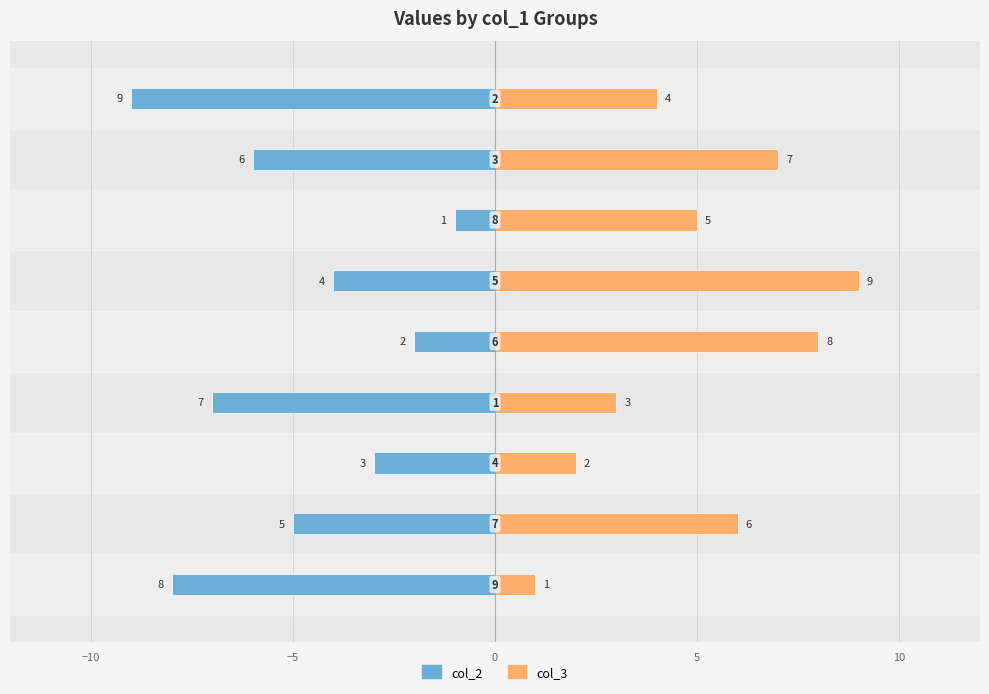

Is it true that col_3 (right) equals 1 at −5?

False